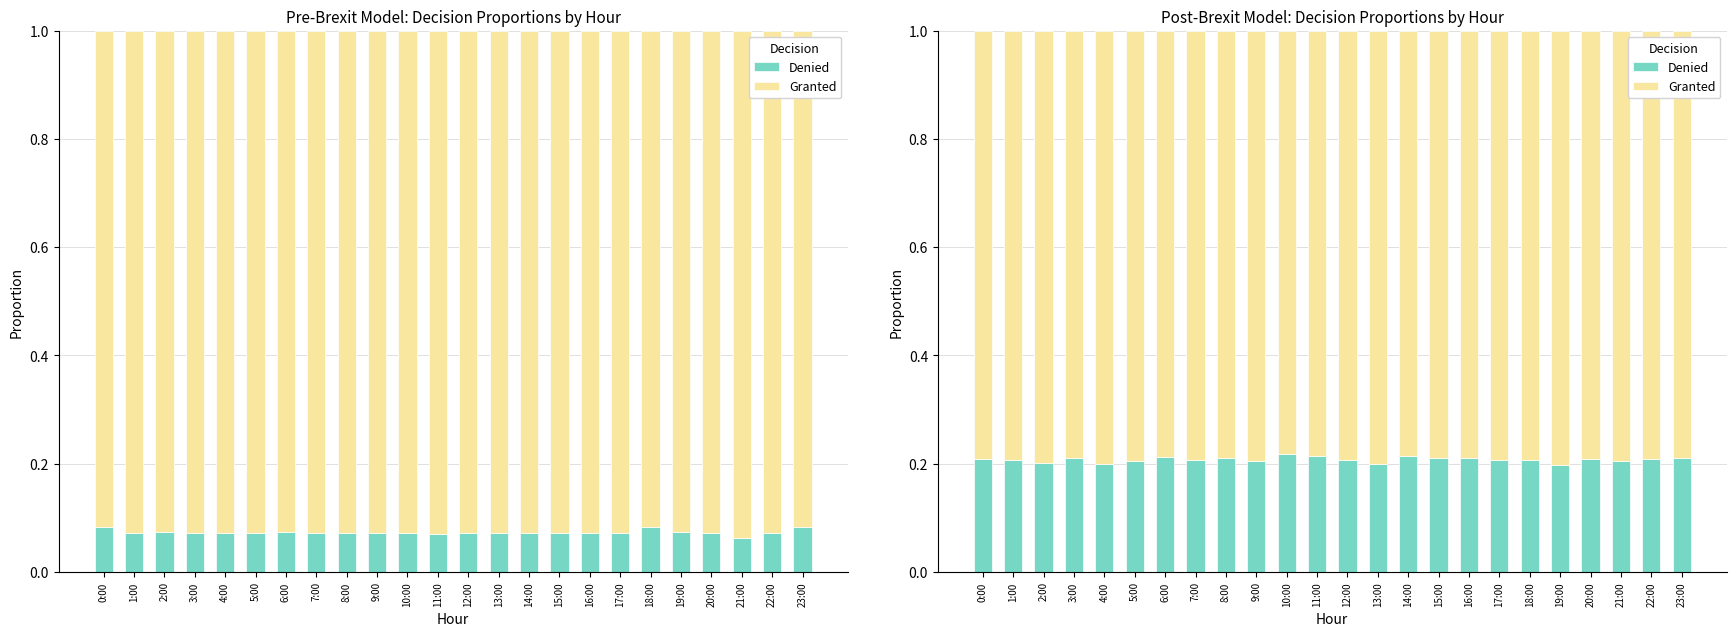

What is the approximate value of Denied at 21:00?

0.2